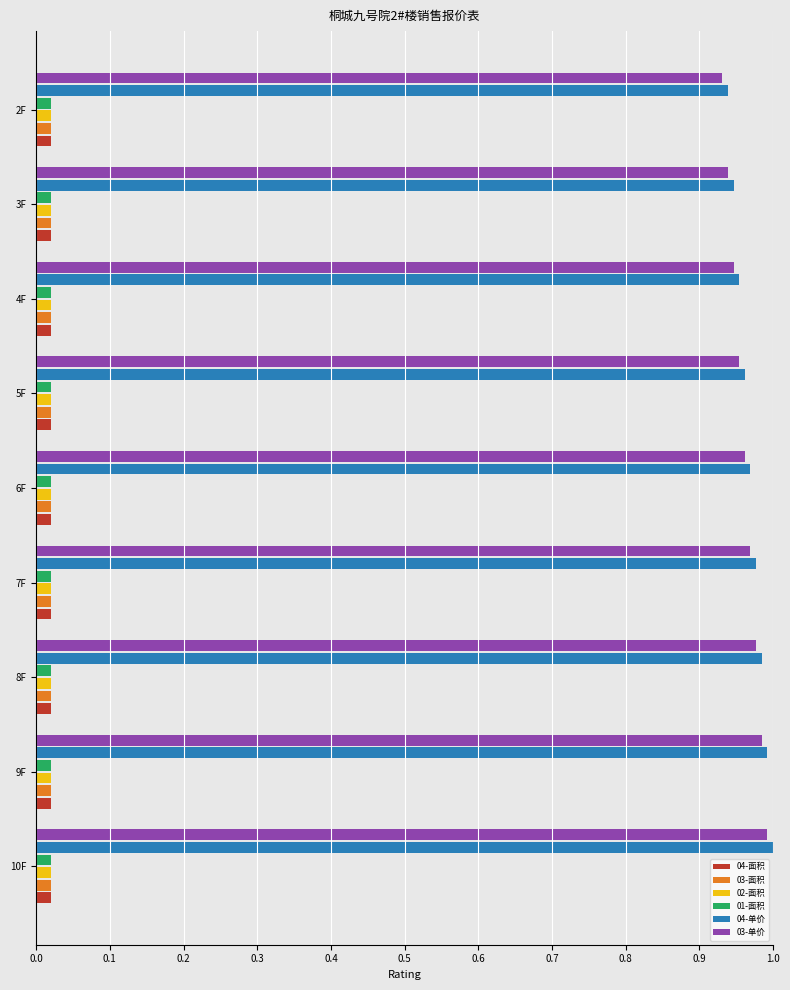

Is it true that 04-单价 equals 0.6 at 2F?

False